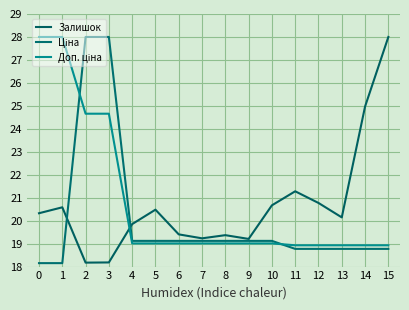

What value does the Доп. ціна series have at 13?

18.9